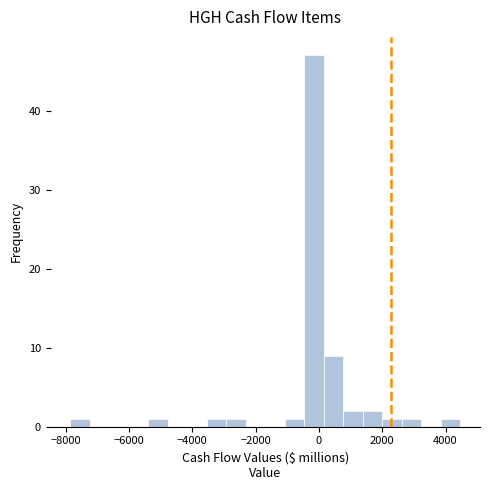

Around what value on the x-axis is the tallest bar? Give the approximate position of its centre, as read against the axis.

-200